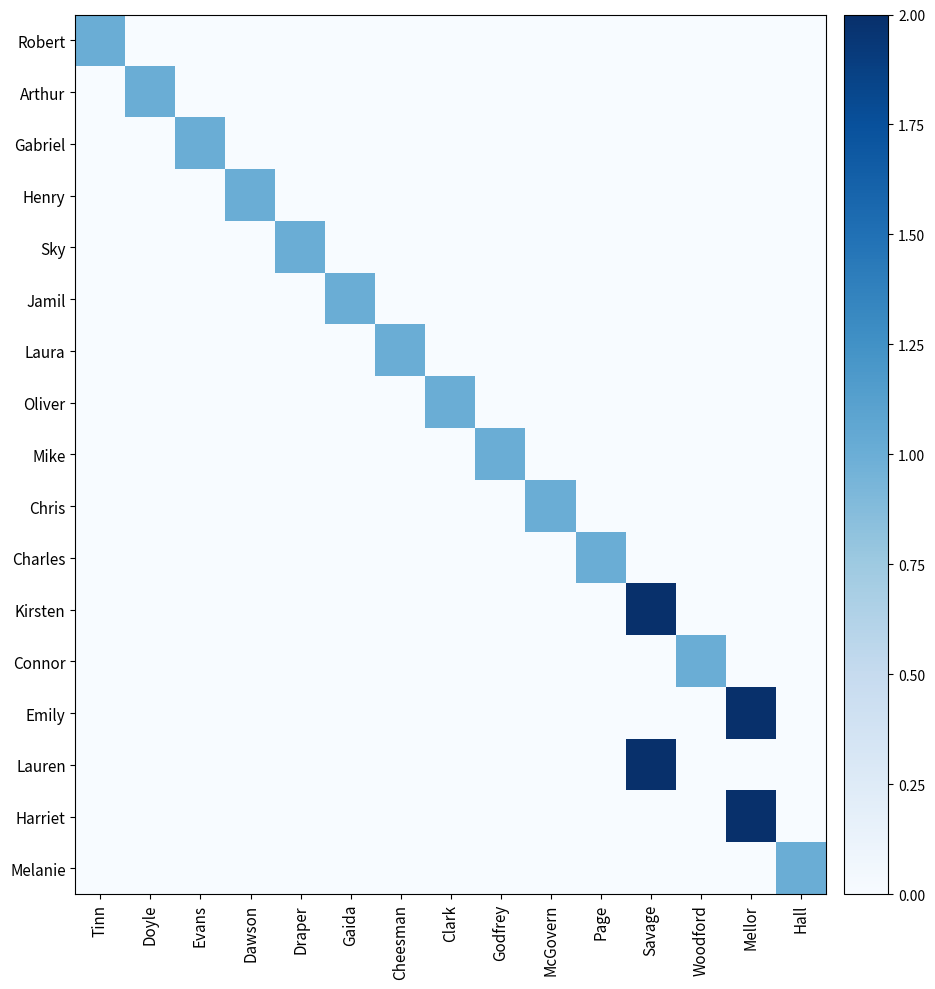

Reading left to right, what are all the values shown in this chart?

Robert: Tinn=1	Doyle=0	Evans=0	Dawson=0	Draper=0	Gaida=0	Cheesman=0	Clark=0	Godfrey=0	McGovern=0	Page=0	Savage=0	Woodford=0	Mellor=0	Hall=0
Arthur: Tinn=0	Doyle=1	Evans=0	Dawson=0	Draper=0	Gaida=0	Cheesman=0	Clark=0	Godfrey=0	McGovern=0	Page=0	Savage=0	Woodford=0	Mellor=0	Hall=0
Gabriel: Tinn=0	Doyle=0	Evans=1	Dawson=0	Draper=0	Gaida=0	Cheesman=0	Clark=0	Godfrey=0	McGovern=0	Page=0	Savage=0	Woodford=0	Mellor=0	Hall=0
Henry: Tinn=0	Doyle=0	Evans=0	Dawson=1	Draper=0	Gaida=0	Cheesman=0	Clark=0	Godfrey=0	McGovern=0	Page=0	Savage=0	Woodford=0	Mellor=0	Hall=0
Sky: Tinn=0	Doyle=0	Evans=0	Dawson=0	Draper=1	Gaida=0	Cheesman=0	Clark=0	Godfrey=0	McGovern=0	Page=0	Savage=0	Woodford=0	Mellor=0	Hall=0
Jamil: Tinn=0	Doyle=0	Evans=0	Dawson=0	Draper=0	Gaida=1	Cheesman=0	Clark=0	Godfrey=0	McGovern=0	Page=0	Savage=0	Woodford=0	Mellor=0	Hall=0
Laura: Tinn=0	Doyle=0	Evans=0	Dawson=0	Draper=0	Gaida=0	Cheesman=1	Clark=0	Godfrey=0	McGovern=0	Page=0	Savage=0	Woodford=0	Mellor=0	Hall=0
Oliver: Tinn=0	Doyle=0	Evans=0	Dawson=0	Draper=0	Gaida=0	Cheesman=0	Clark=1	Godfrey=0	McGovern=0	Page=0	Savage=0	Woodford=0	Mellor=0	Hall=0
Mike: Tinn=0	Doyle=0	Evans=0	Dawson=0	Draper=0	Gaida=0	Cheesman=0	Clark=0	Godfrey=1	McGovern=0	Page=0	Savage=0	Woodford=0	Mellor=0	Hall=0
Chris: Tinn=0	Doyle=0	Evans=0	Dawson=0	Draper=0	Gaida=0	Cheesman=0	Clark=0	Godfrey=0	McGovern=1	Page=0	Savage=0	Woodford=0	Mellor=0	Hall=0
Charles: Tinn=0	Doyle=0	Evans=0	Dawson=0	Draper=0	Gaida=0	Cheesman=0	Clark=0	Godfrey=0	McGovern=0	Page=1	Savage=0	Woodford=0	Mellor=0	Hall=0
Kirsten: Tinn=0	Doyle=0	Evans=0	Dawson=0	Draper=0	Gaida=0	Cheesman=0	Clark=0	Godfrey=0	McGovern=0	Page=0	Savage=2	Woodford=0	Mellor=0	Hall=0
Connor: Tinn=0	Doyle=0	Evans=0	Dawson=0	Draper=0	Gaida=0	Cheesman=0	Clark=0	Godfrey=0	McGovern=0	Page=0	Savage=0	Woodford=1	Mellor=0	Hall=0
Emily: Tinn=0	Doyle=0	Evans=0	Dawson=0	Draper=0	Gaida=0	Cheesman=0	Clark=0	Godfrey=0	McGovern=0	Page=0	Savage=0	Woodford=0	Mellor=2	Hall=0
Lauren: Tinn=0	Doyle=0	Evans=0	Dawson=0	Draper=0	Gaida=0	Cheesman=0	Clark=0	Godfrey=0	McGovern=0	Page=0	Savage=2	Woodford=0	Mellor=0	Hall=0
Harriet: Tinn=0	Doyle=0	Evans=0	Dawson=0	Draper=0	Gaida=0	Cheesman=0	Clark=0	Godfrey=0	McGovern=0	Page=0	Savage=0	Woodford=0	Mellor=2	Hall=0
Melanie: Tinn=0	Doyle=0	Evans=0	Dawson=0	Draper=0	Gaida=0	Cheesman=0	Clark=0	Godfrey=0	McGovern=0	Page=0	Savage=0	Woodford=0	Mellor=0	Hall=1